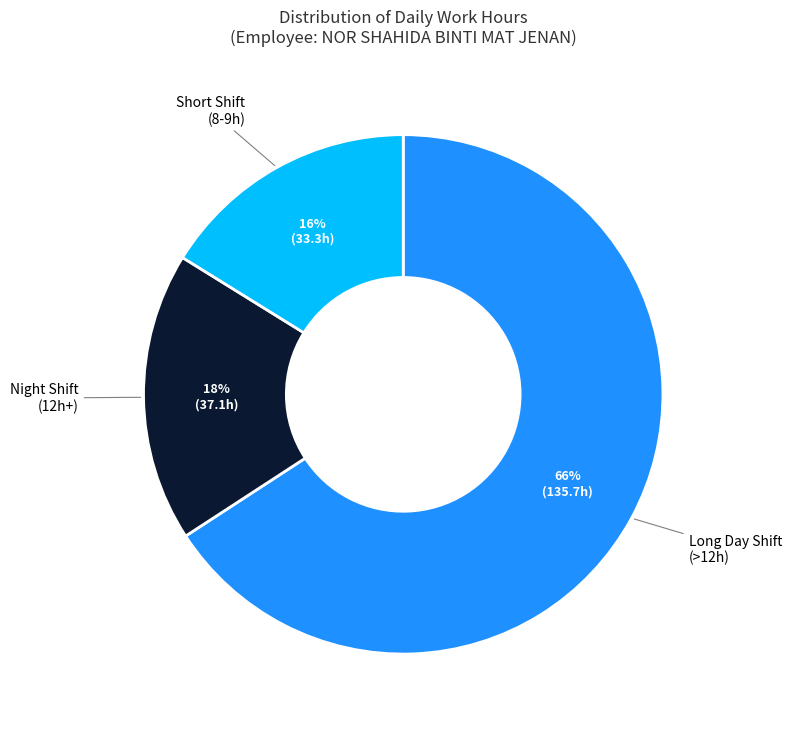

Count the number of slices in the pie.

3